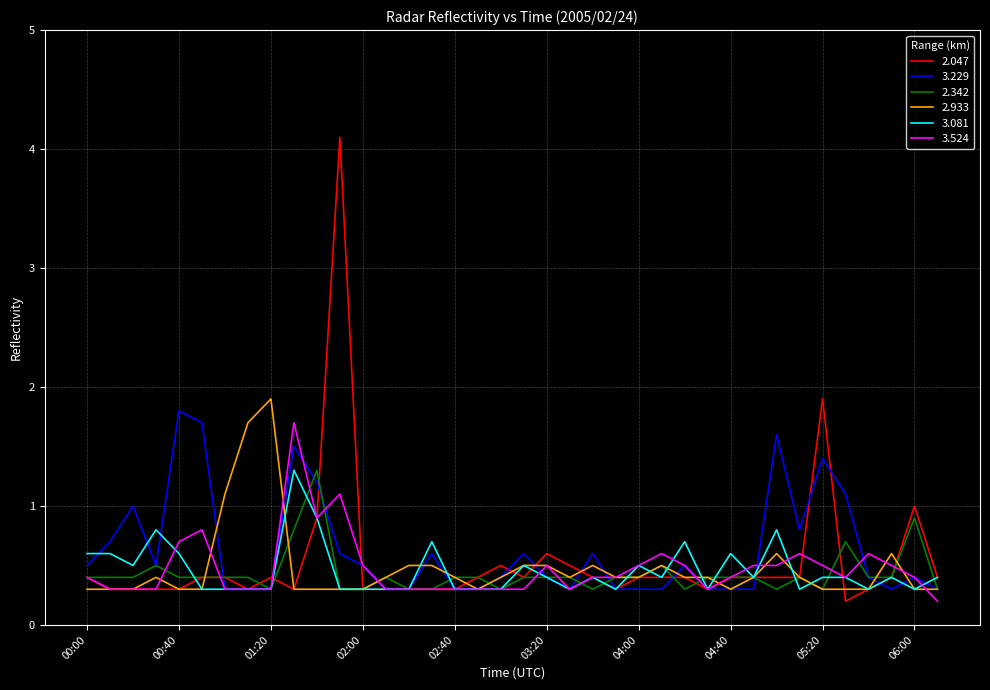

Which series has the widest spread of values?

2.047